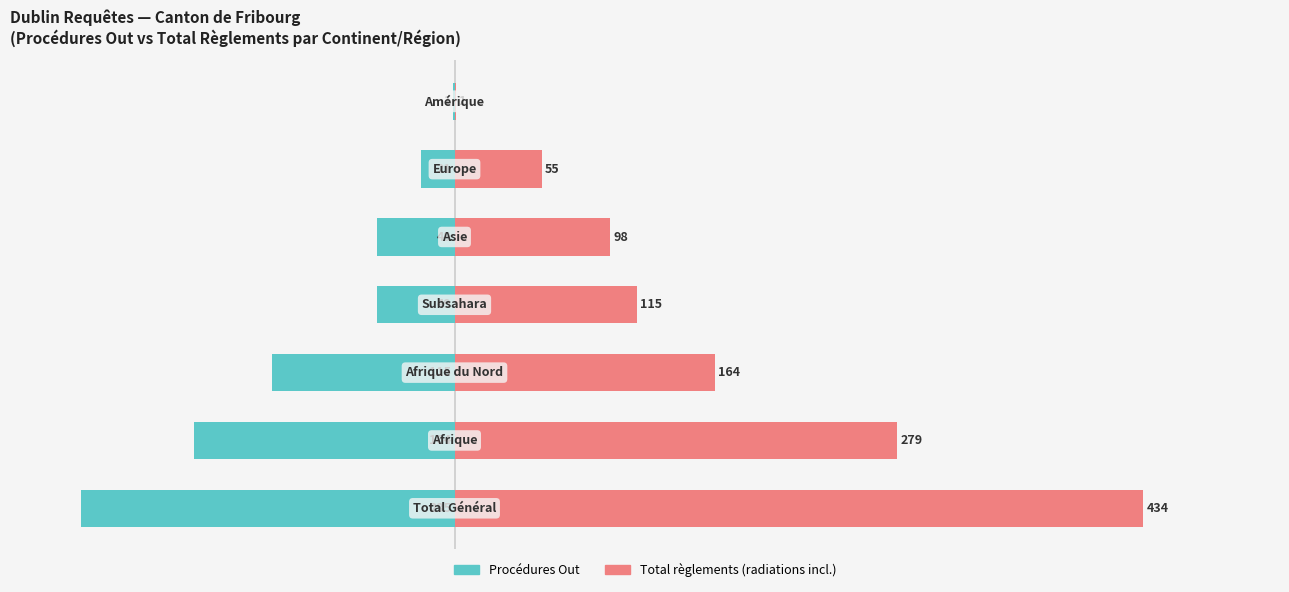

What is the greatest value displayed?

434